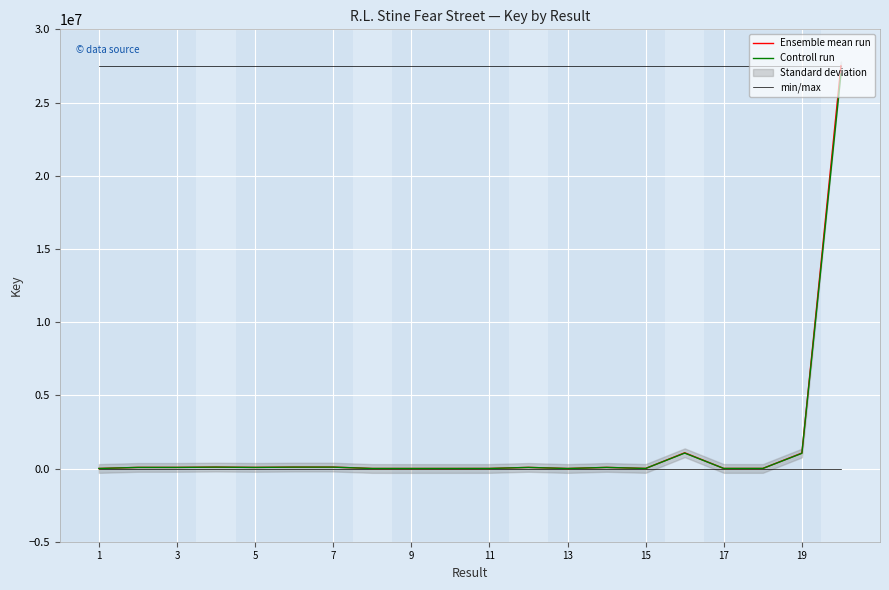

Which series has the largest total across all categories?

Ensemble mean run